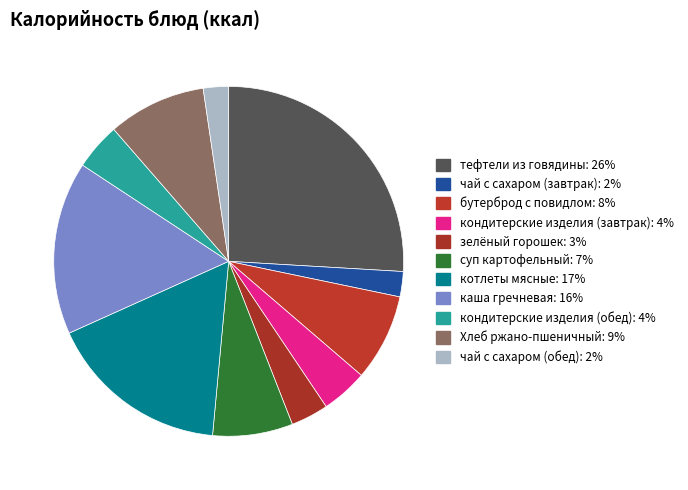

Which slice is the largest?

тефтели из говядины